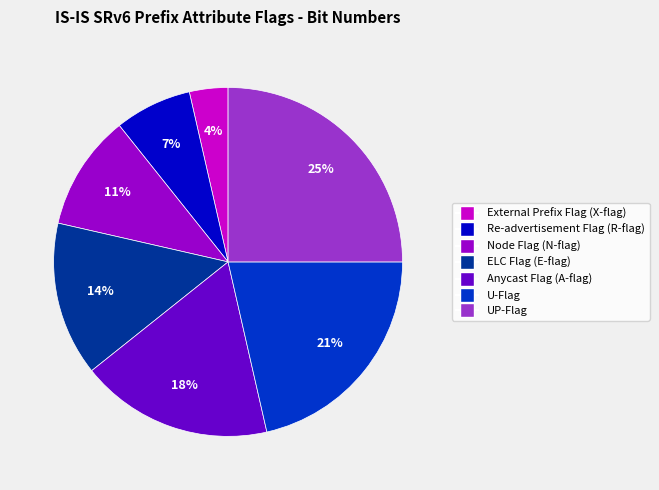

What is the largest slice in the pie chart?

UP-Flag